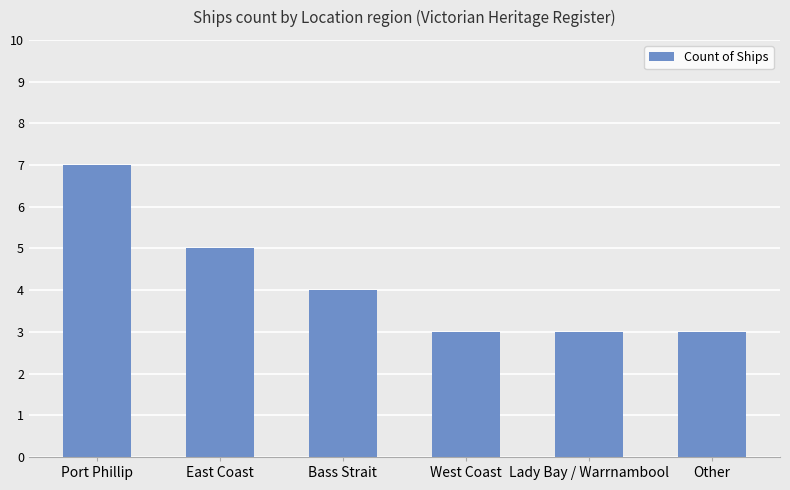

How many distinct data groups are displayed?

1